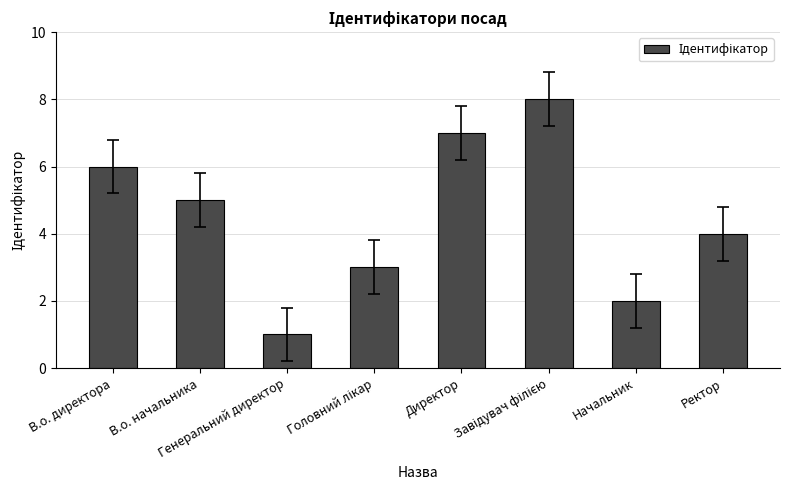

What is the greatest value displayed?

8